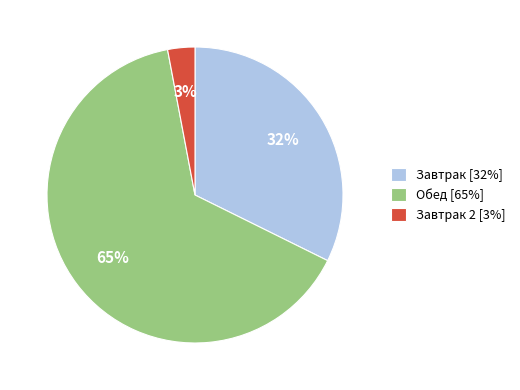

How many slices are in this pie chart?

3